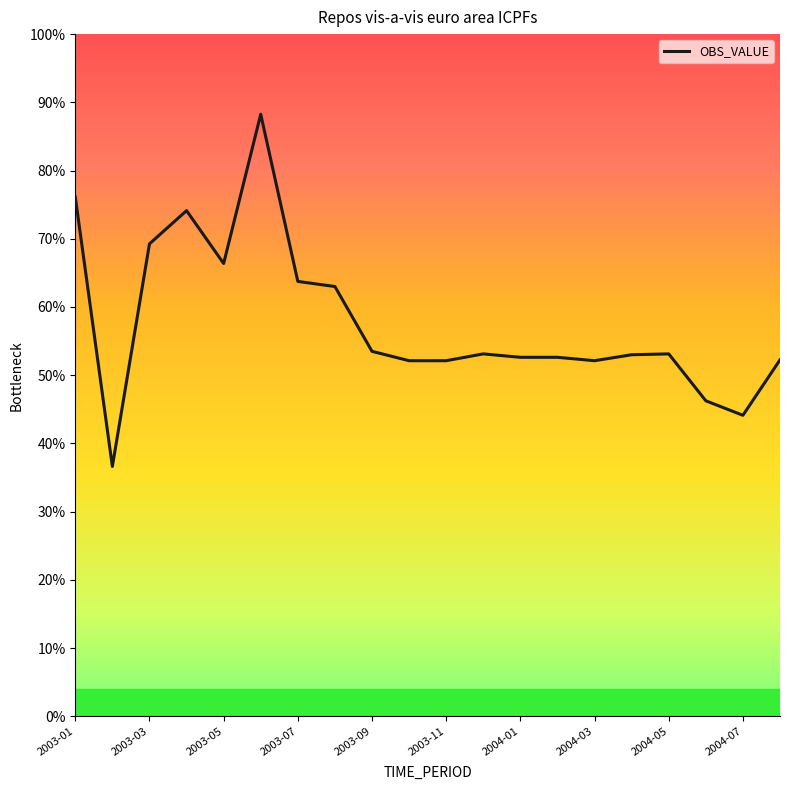

What is the difference between the maximum and minimum values?

51.6